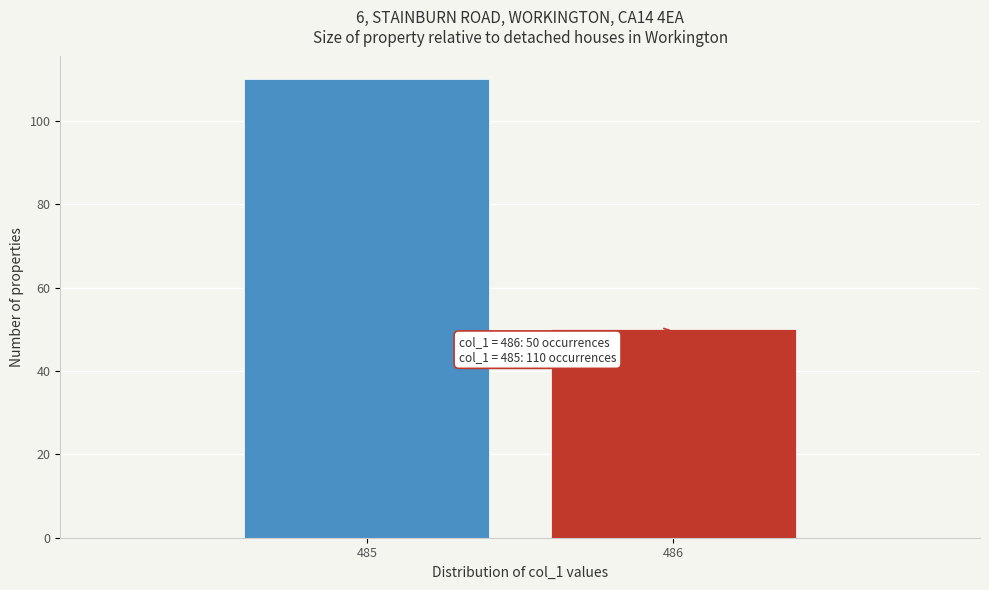

Reading left to right, extract all data points from this chart.

485=110	486=50